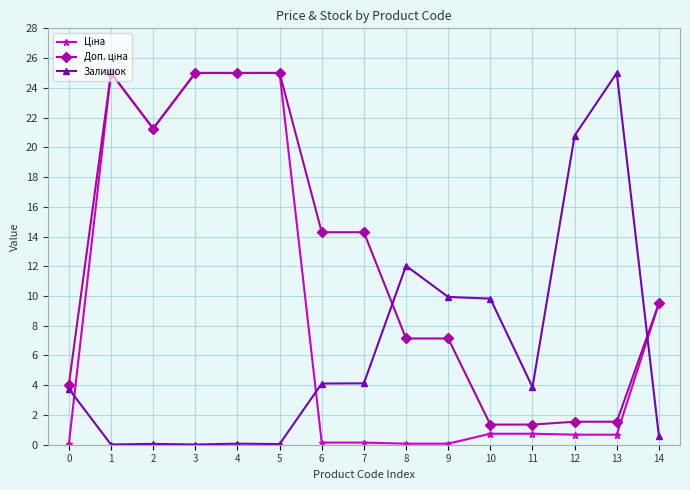

True or false: Залишок has a value of 3.9 at 11.

True